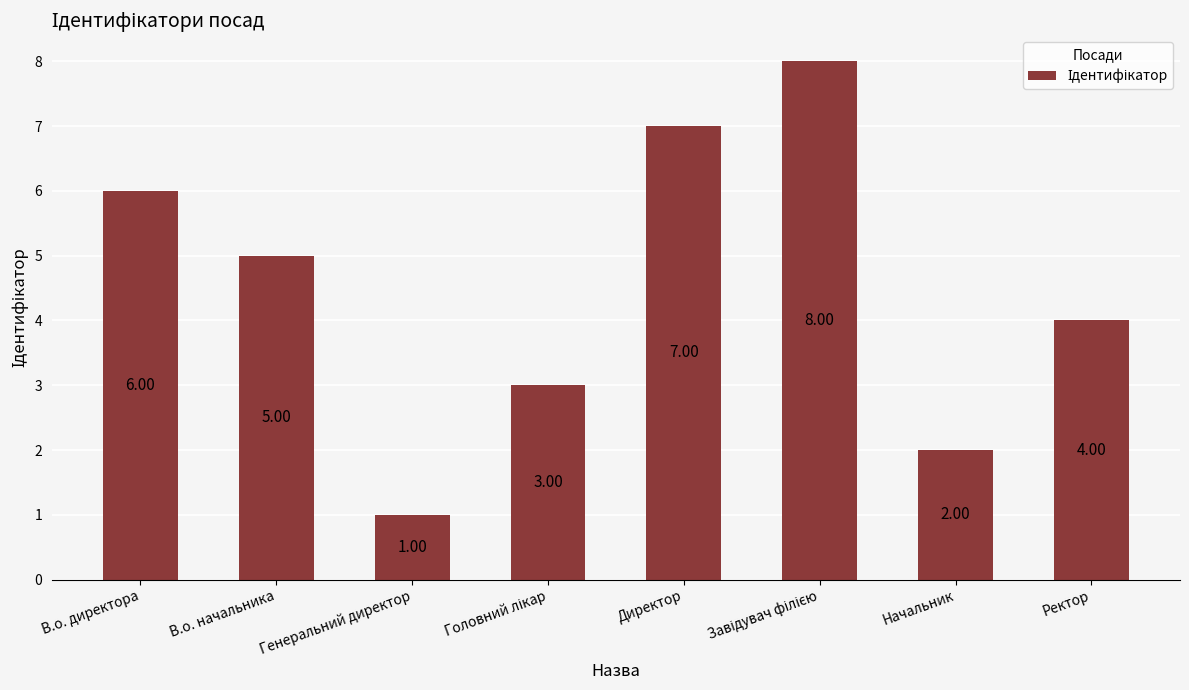

At which label is the value closest to 4?

Ректор